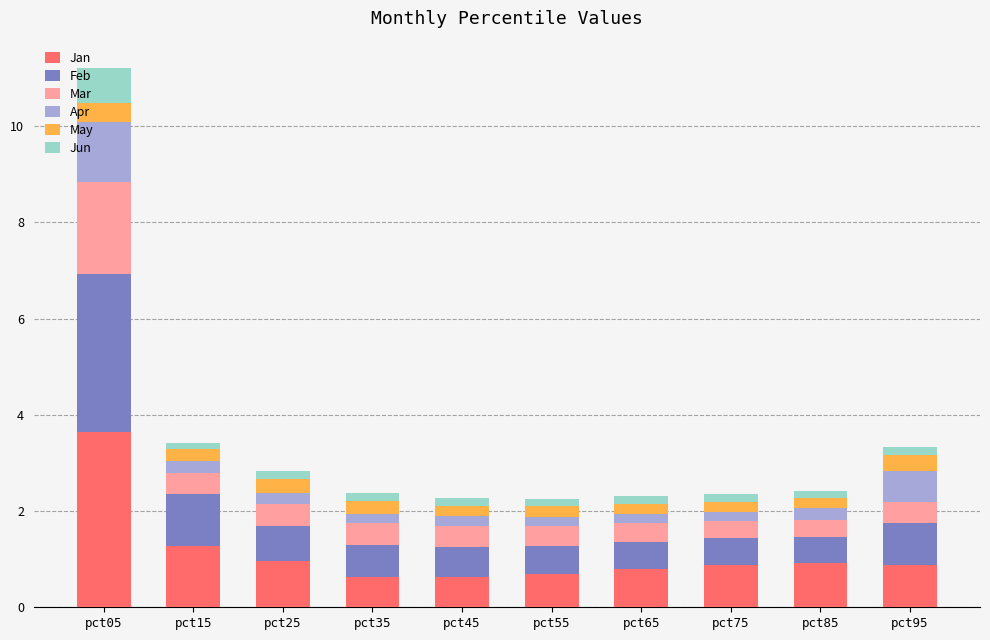

What is the difference between the maximum and minimum values in the Jan series?

3.0